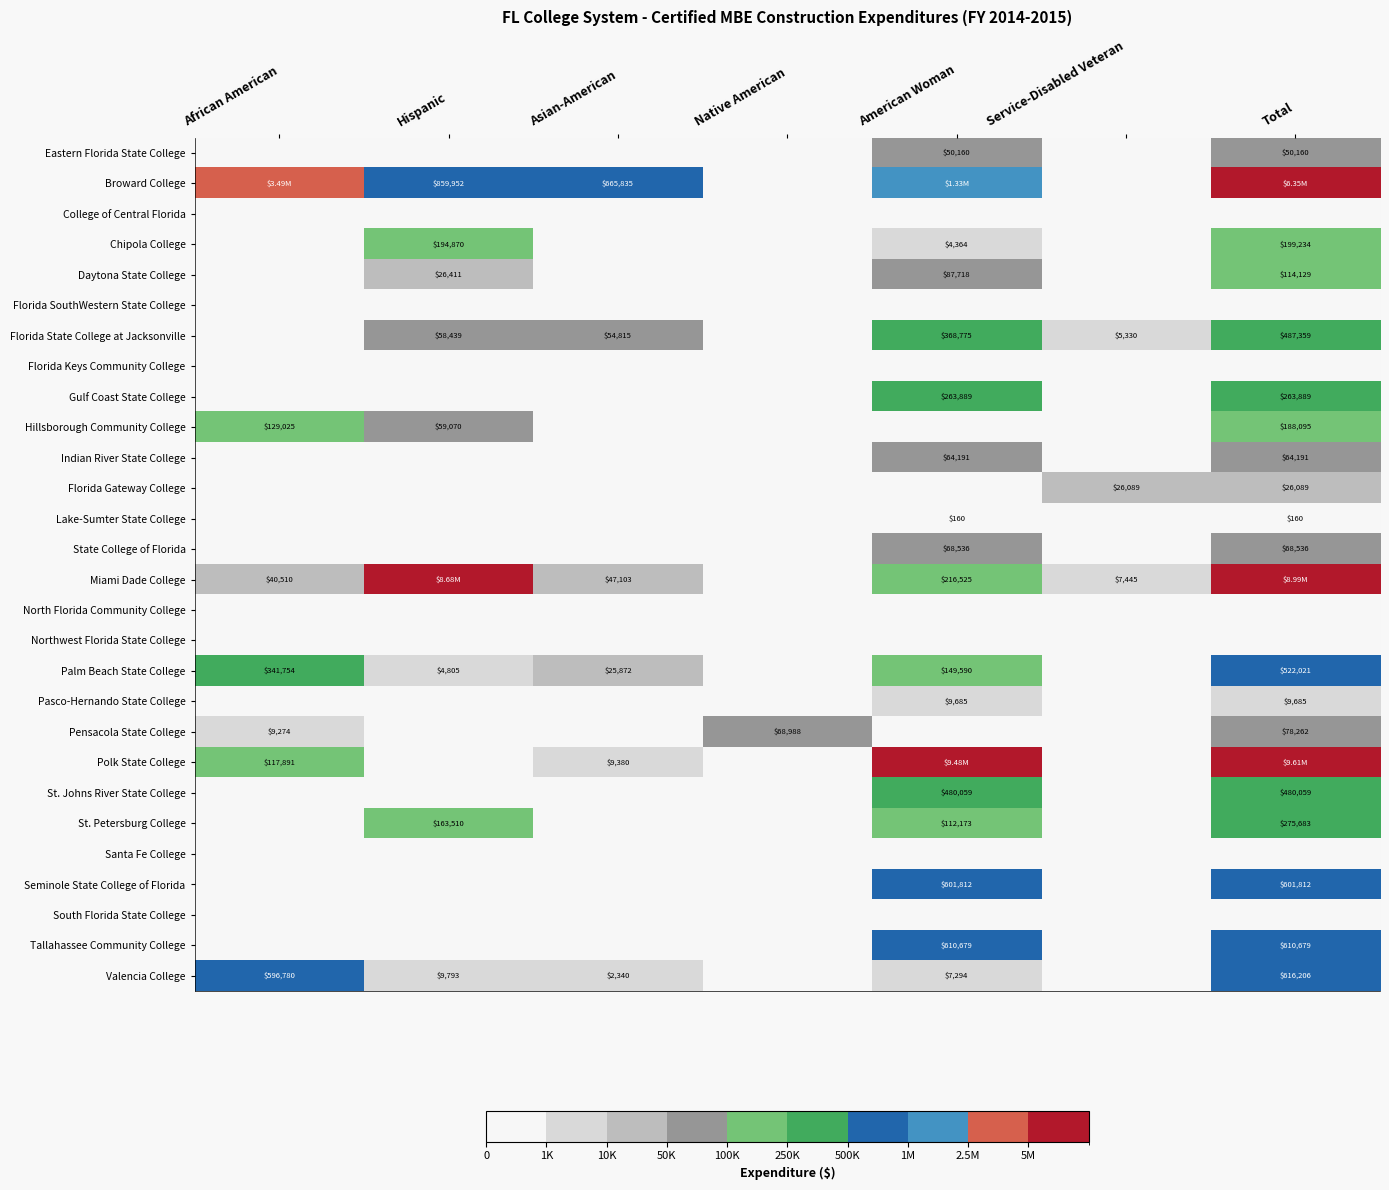

Where is Broward College nearest to the value 3174293?

African American